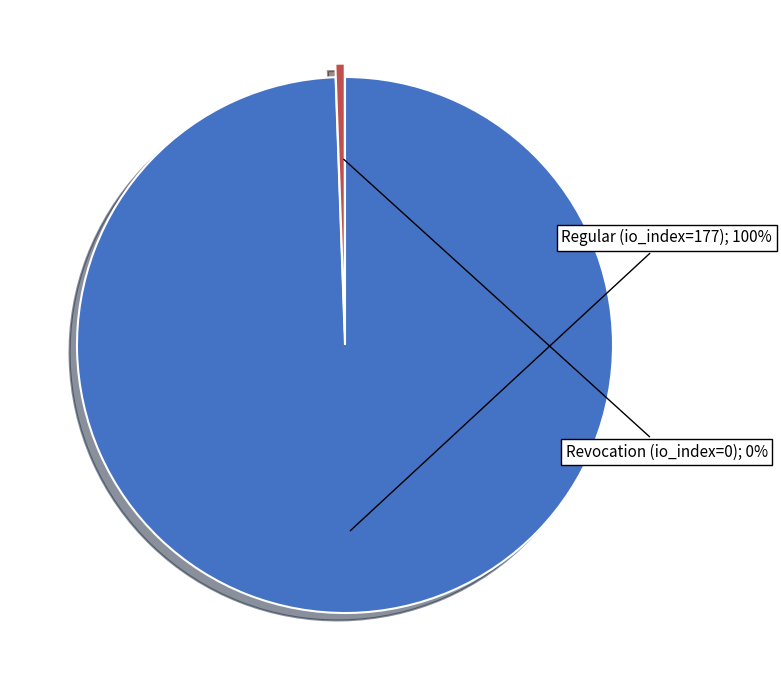

The Regular (io_index=177) slice represents 100% of the pie. True or false?

True